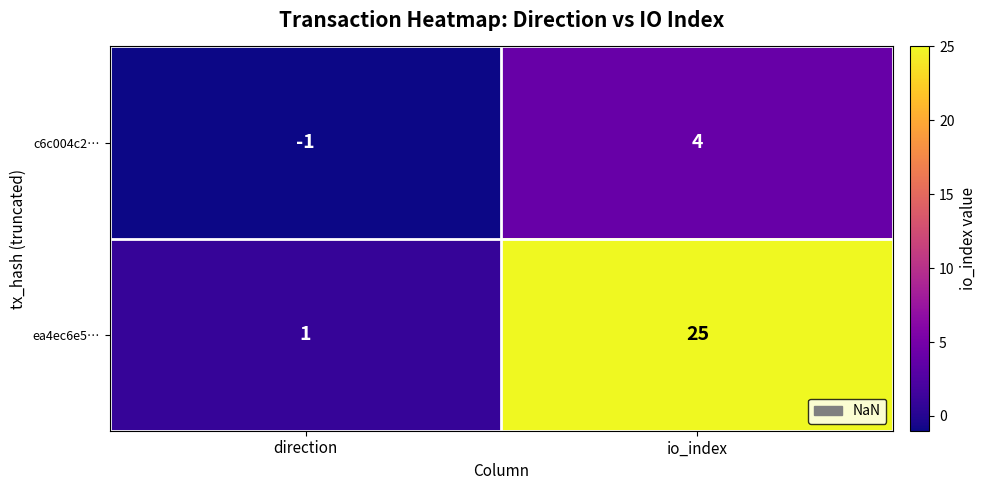

How many values in c6c004c2… are above zero?

1